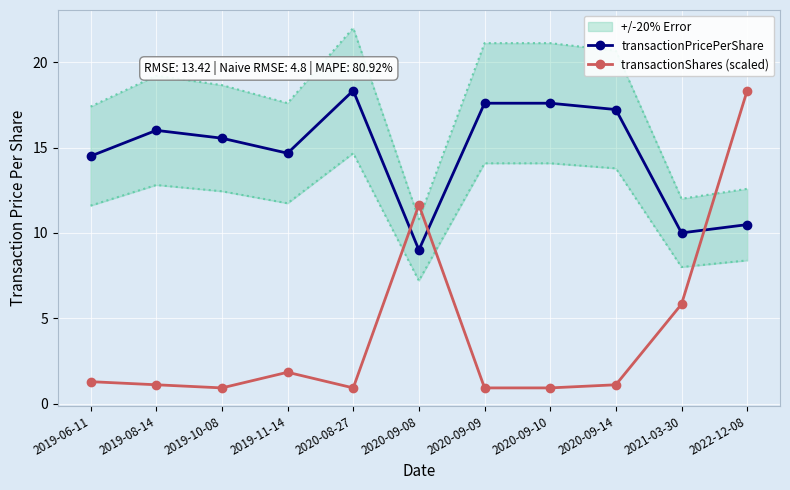

True or false: transactionShares (scaled) has a value of 1.9 at 2019-08-14.

False